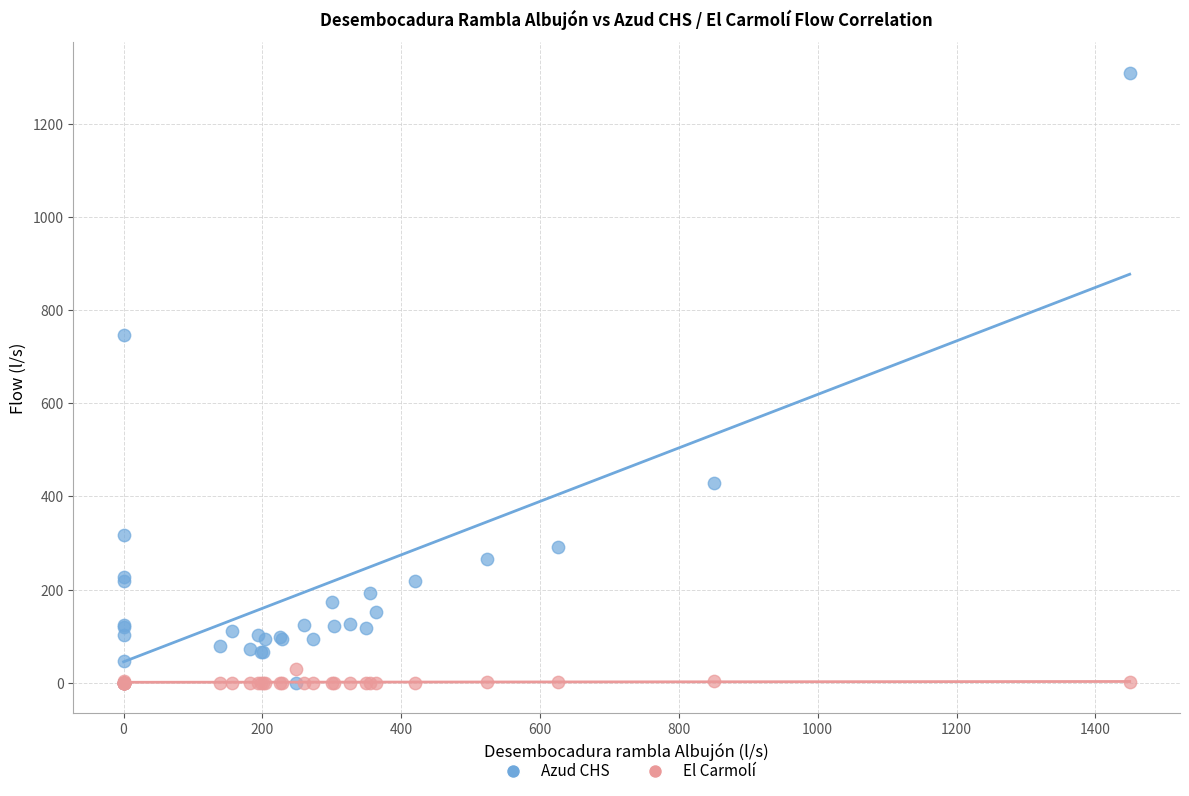

What are all the series names shown in the legend?

Azud CHS, El Carmolí